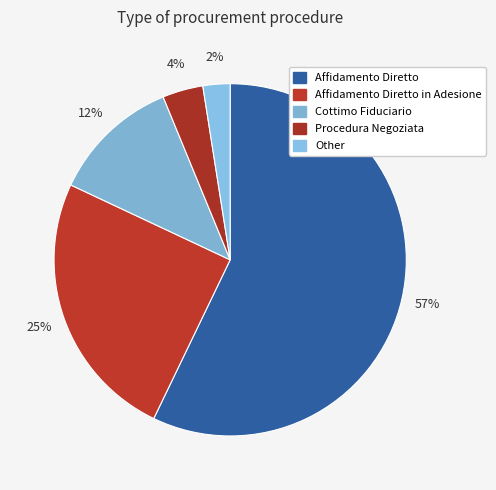

How many slices are in this pie chart?

5